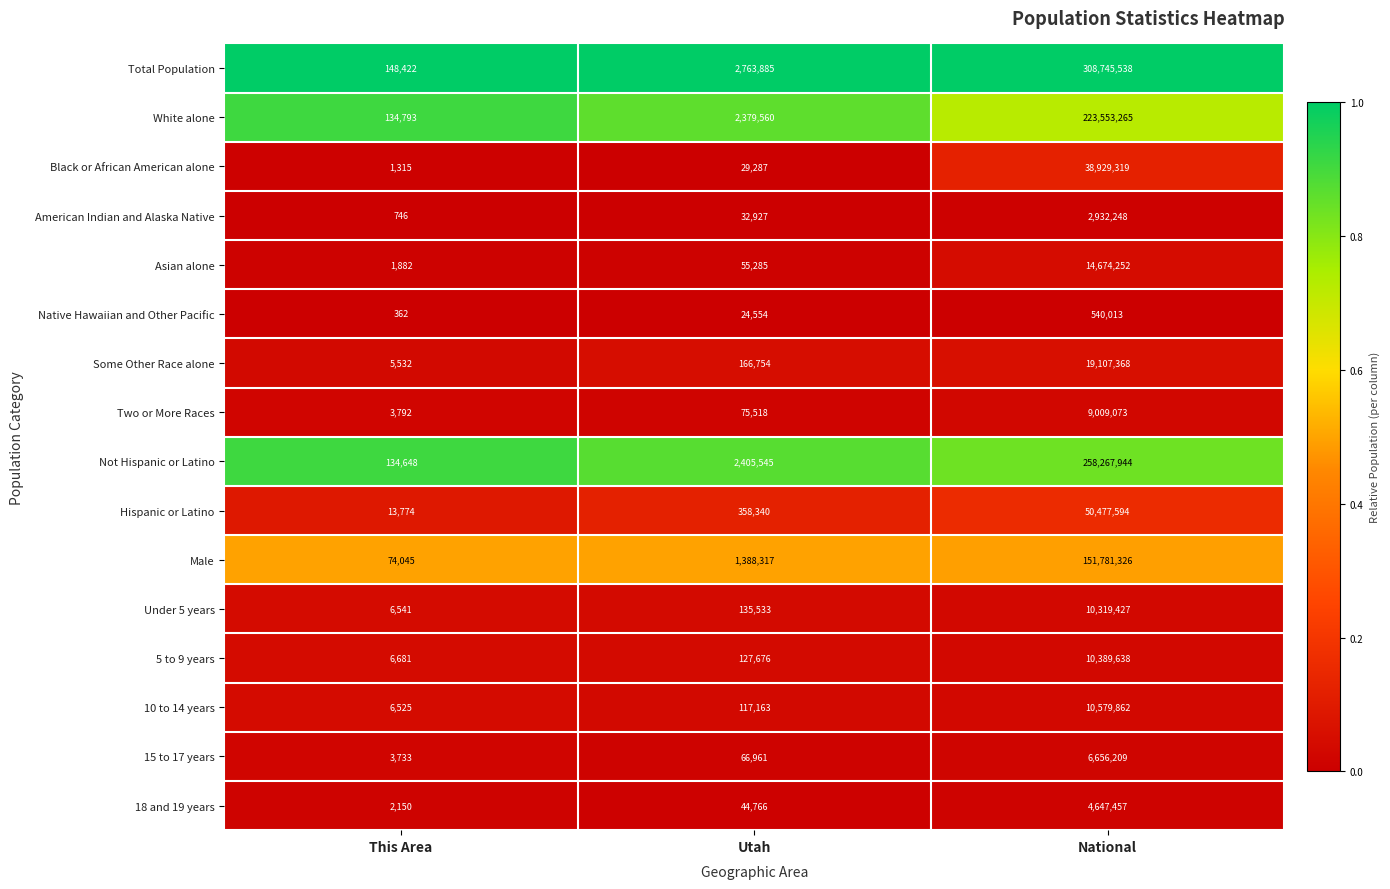

Which label corresponds to the smallest value in the chart?

This Area